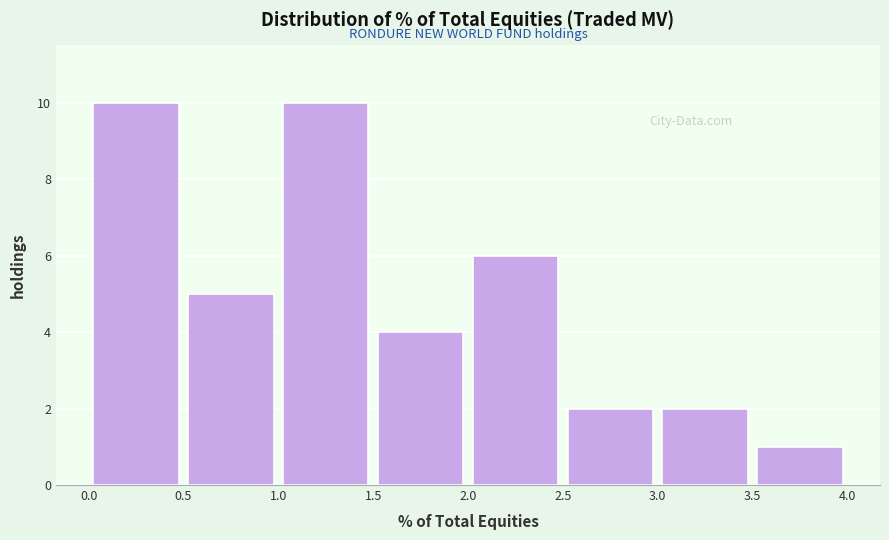

What is the height of the bar covering 1.0 to 1.5 on the x-axis? The values are not printed on the chart, so give them approximately, as read against the axis.

10